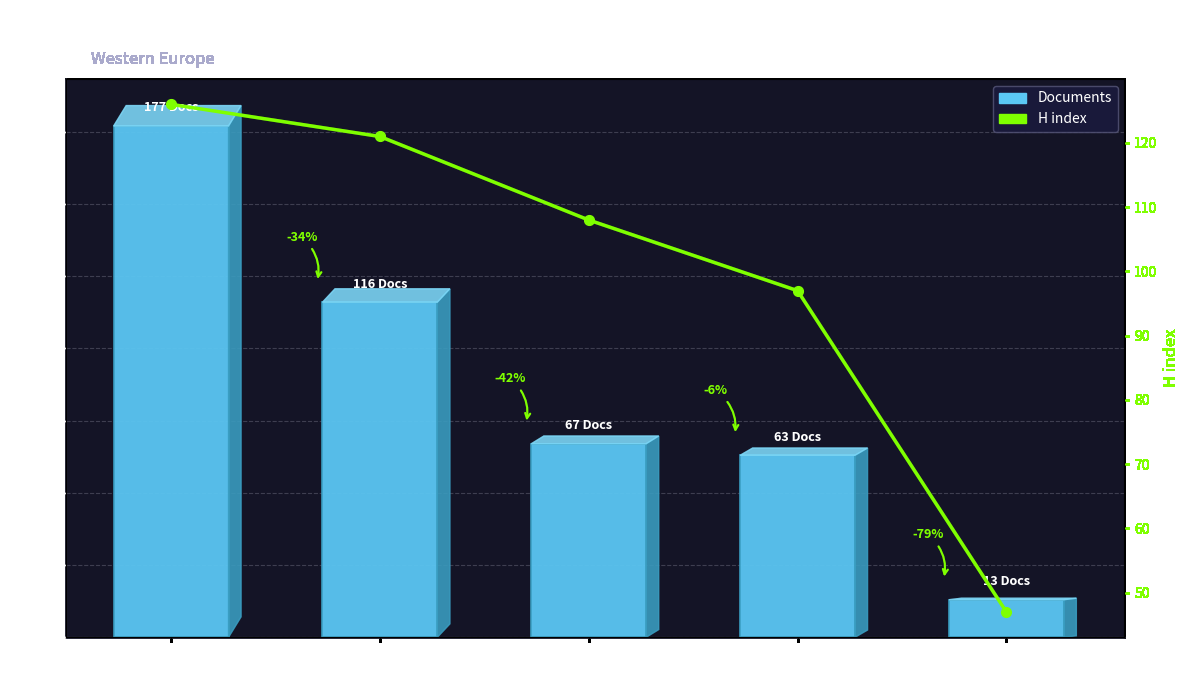

What is the sum of all H index values?

499